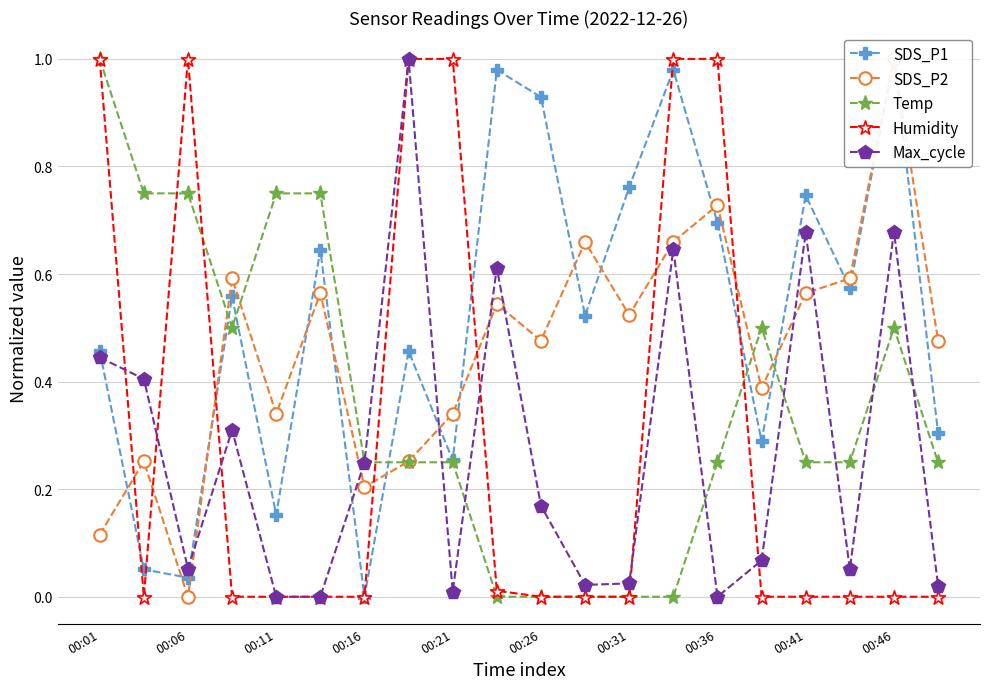

In Temp, how many points are higher than both neighbors (excluding endpoints)?

2